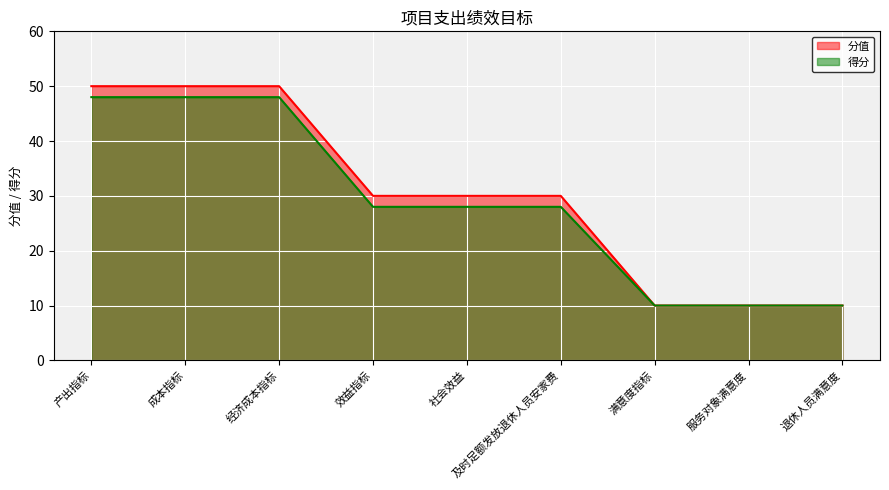

Reading left to right, transcribe all the data shown in this chart.

分值: 50	50	50	30	30	30	10	10	10
得分: 48	48	48	28	28	28	10	10	10